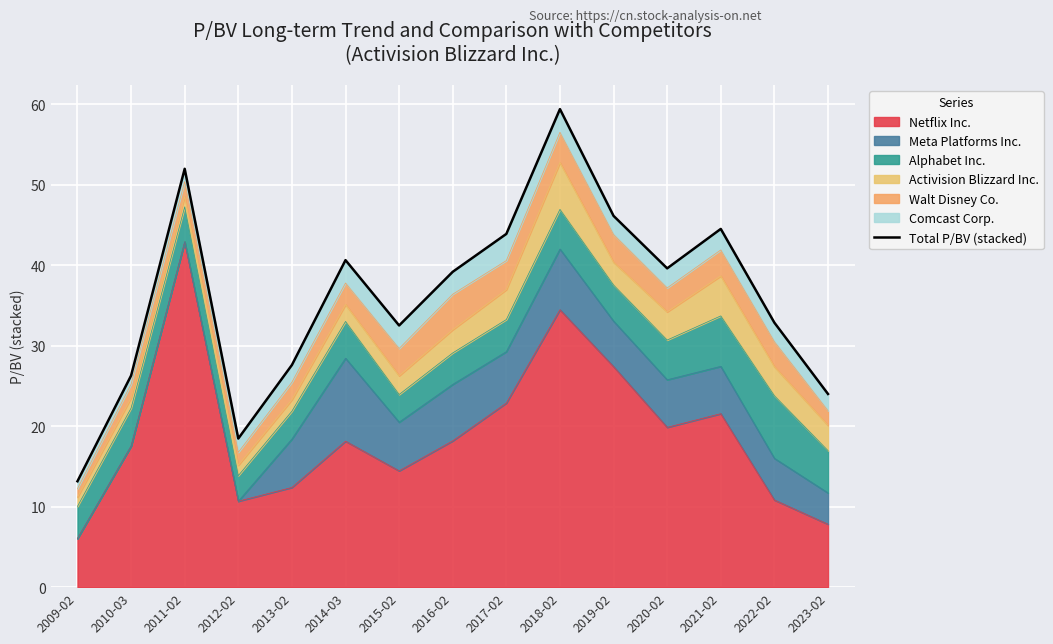

The chart shows a value of 46.1 at 2019-02. True or false?

True